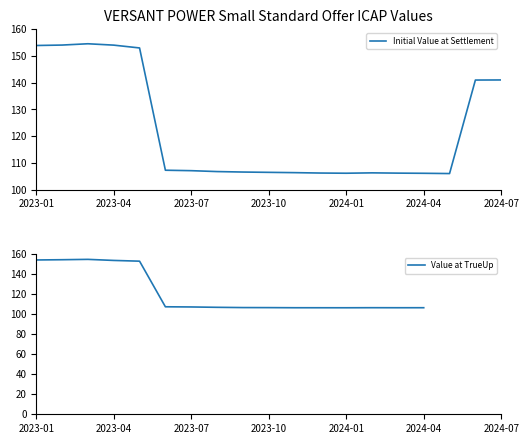

Read the value at 2023-05.

153.0